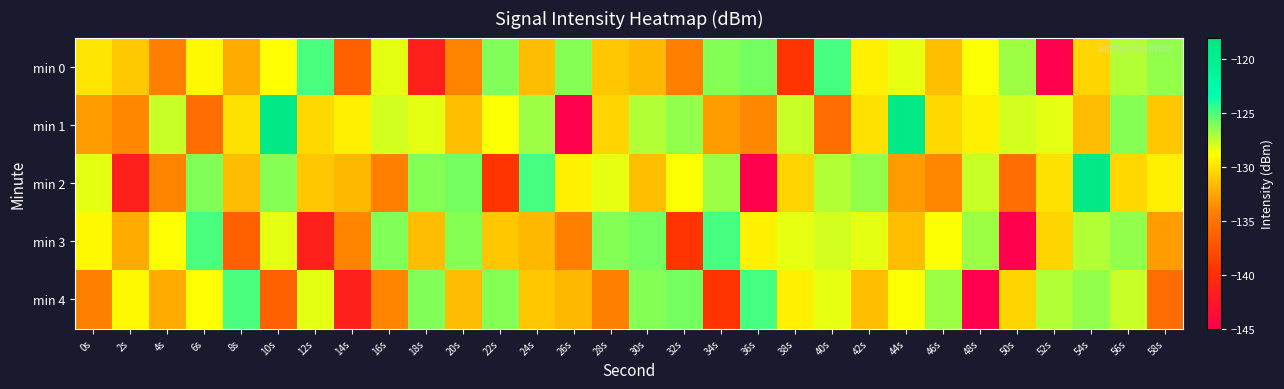

Rank the series by their maximum value, from lowest to highest.

min 0, min 3, min 4, min 1, min 2